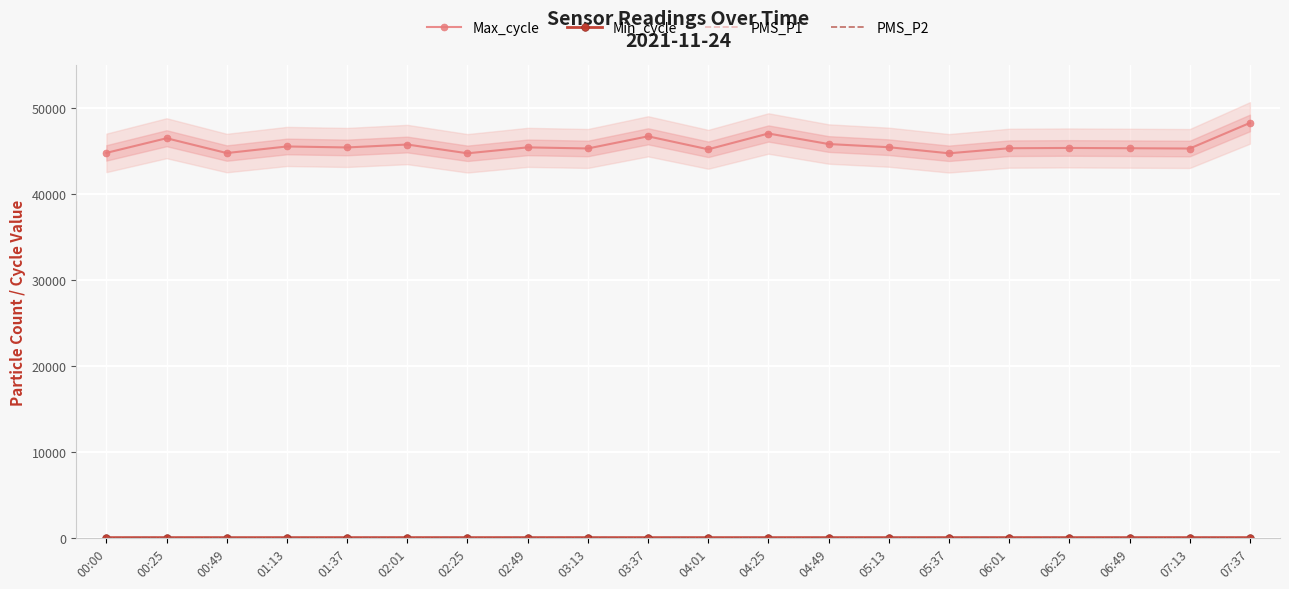

Reading left to right, list all the values displayed in this chart.

Max_cycle: 44821.0	46526.0	44801.0	45568.0	45454.0	45794.0	44773.0	45463.0	45335.0	46748.0	45237.0	47077.0	45852.0	45481.0	44773.0	45363.0	45395.0	45363.0	45328.0	48307.0
Min_cycle: 28.0	29.0	28.0	28.0	29.0	29.0	29.0	29.0	29.0	29.0	29.0	29.0	29.0	29.0	29.0	29.0	28.0	29.0	29.0	29.0
PMS_P1: 27.7	36.3	32.0	29.3	32.7	31.0	34.0	30.0	33.3	28.7	35.0	31.7	28.0	38.0	34.0	29.3	24.0	37.3	34.3	36.3
PMS_P2: 25.7	32.3	25.7	25.3	26.7	30.7	28.0	28.7	31.0	25.7	28.0	27.0	26.7	29.0	28.3	29.3	23.0	29.3	27.7	33.3